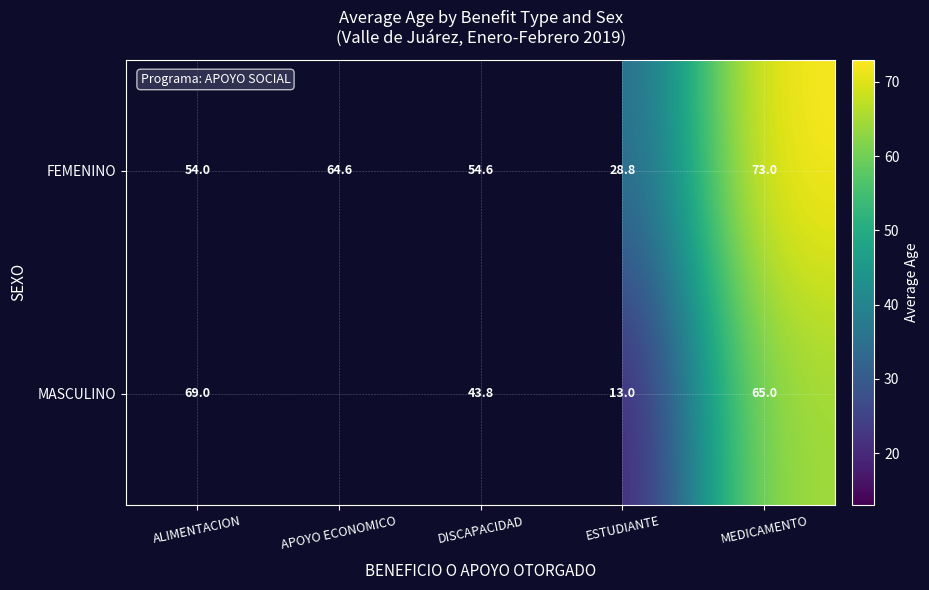

Is the value of FEMENINO at ESTUDIANTE greater than the value of MASCULINO at ALIMENTACION?

No